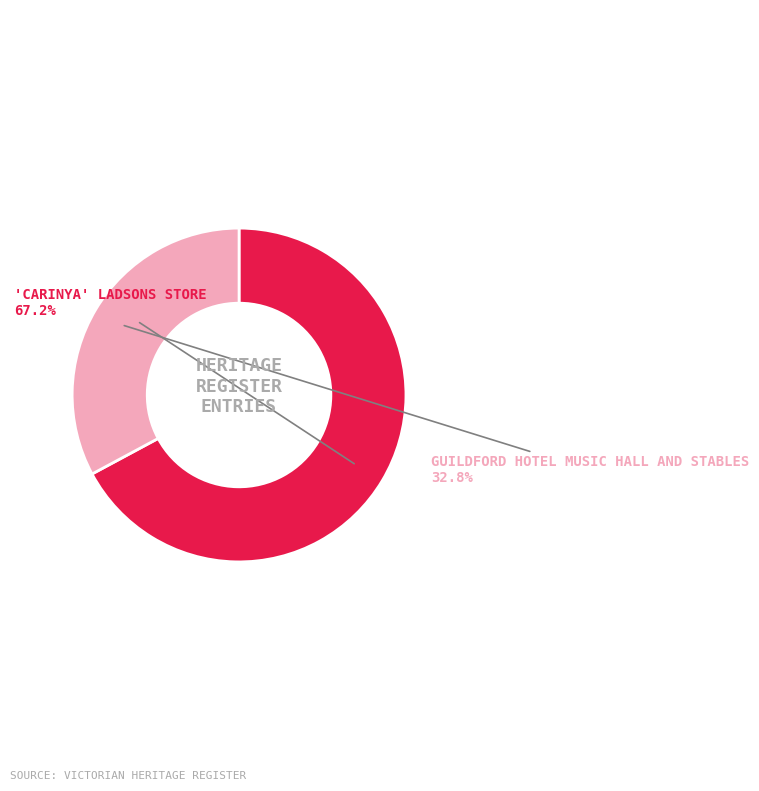

How many slices are in this pie chart?

2